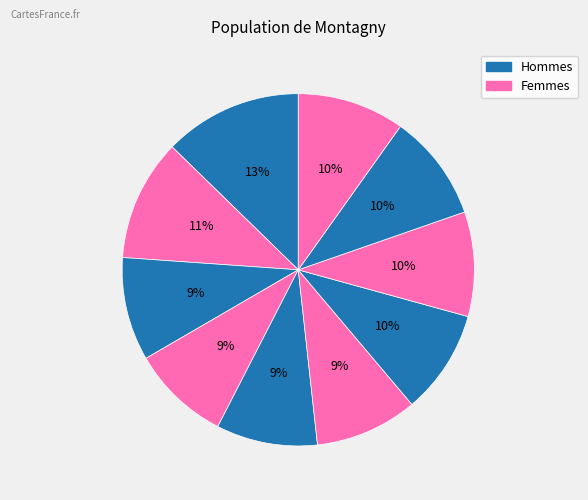

How many slices are in this pie chart?

10